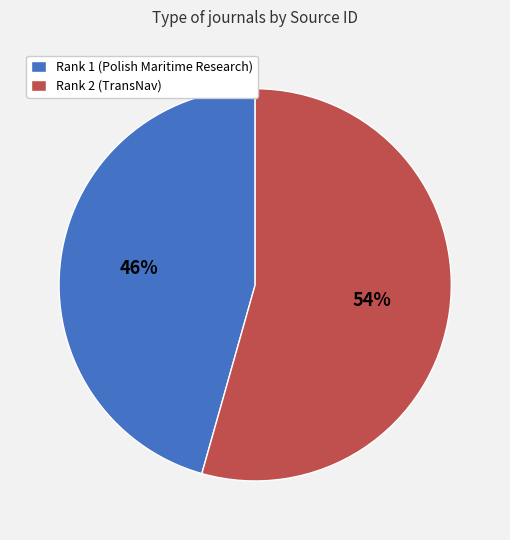

What is the majority slice?

Rank 2 (TransNav)